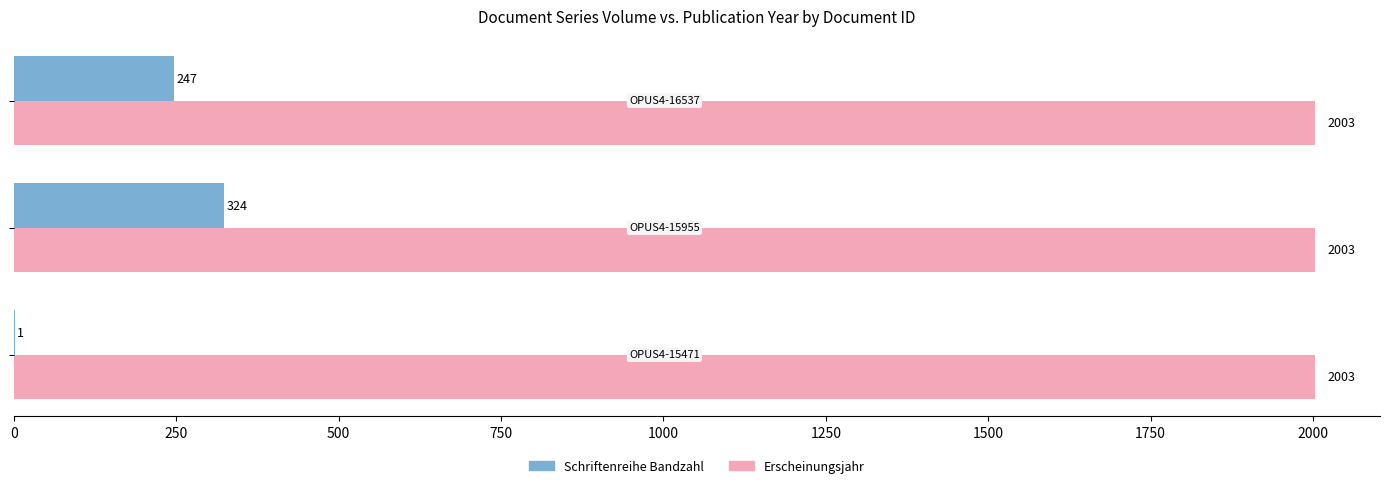

What is the sum of all Erscheinungsjahr values?

6009